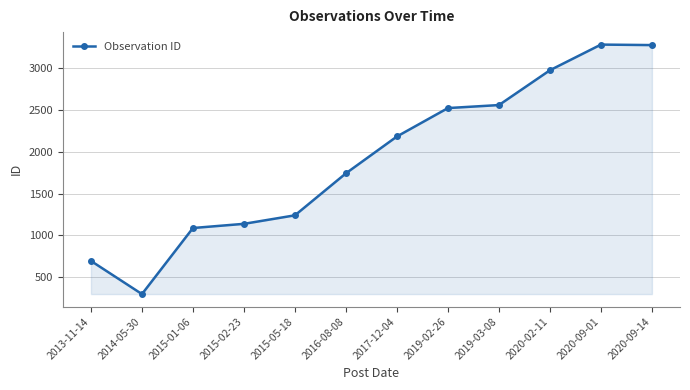

Does the chart have visible grid lines?

Yes